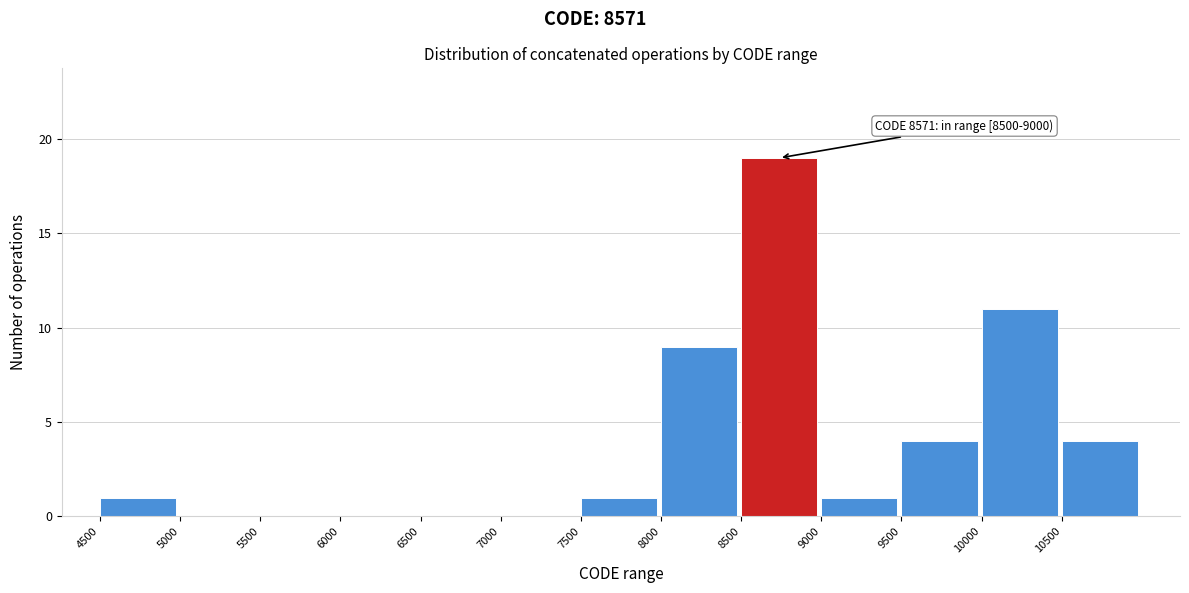

Which range on the x-axis has the tallest bar?

8500 to 9000